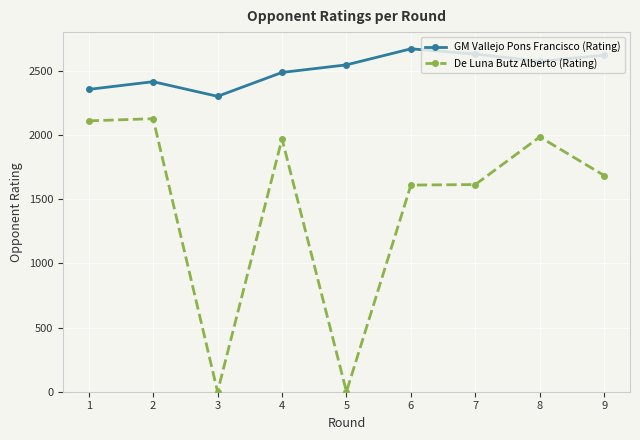

What is the difference between the second highest and minimum values in the GM Vallejo Pons Francisco (Rating) series?

329